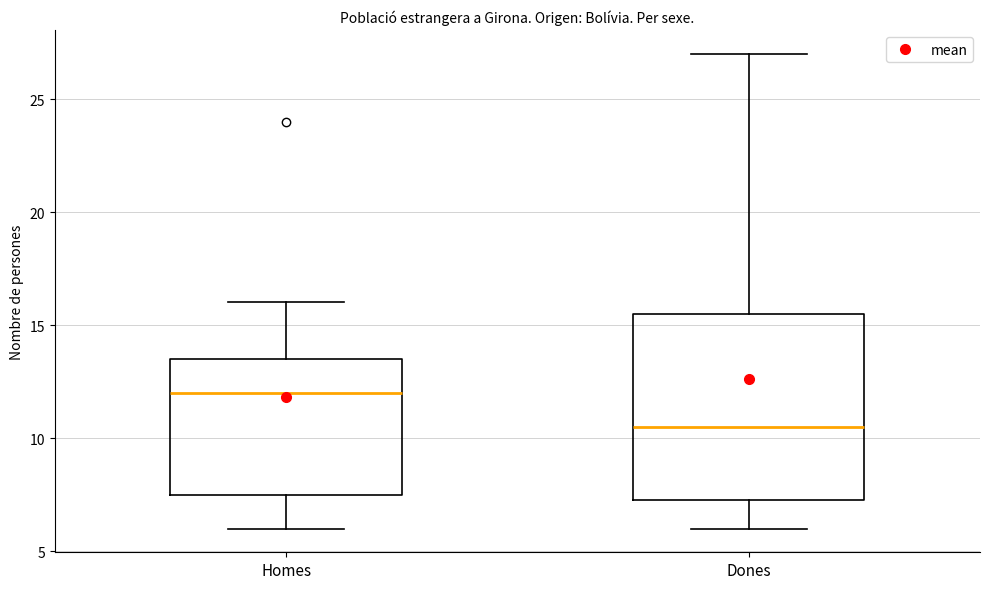

Reading left to right, transcribe this box plot: for each box, give where its median line is, the range the box spans, and where its two whiskers end, as read against the y-axis. The values are not printed on the chart, so give them approximately, as read against the axis.

Homes: median 12.0, box 7.5 to 13.5, whiskers 6.0 to 16.0
Dones: median 10.5, box 7.5 to 15.5, whiskers 6.0 to 27.0